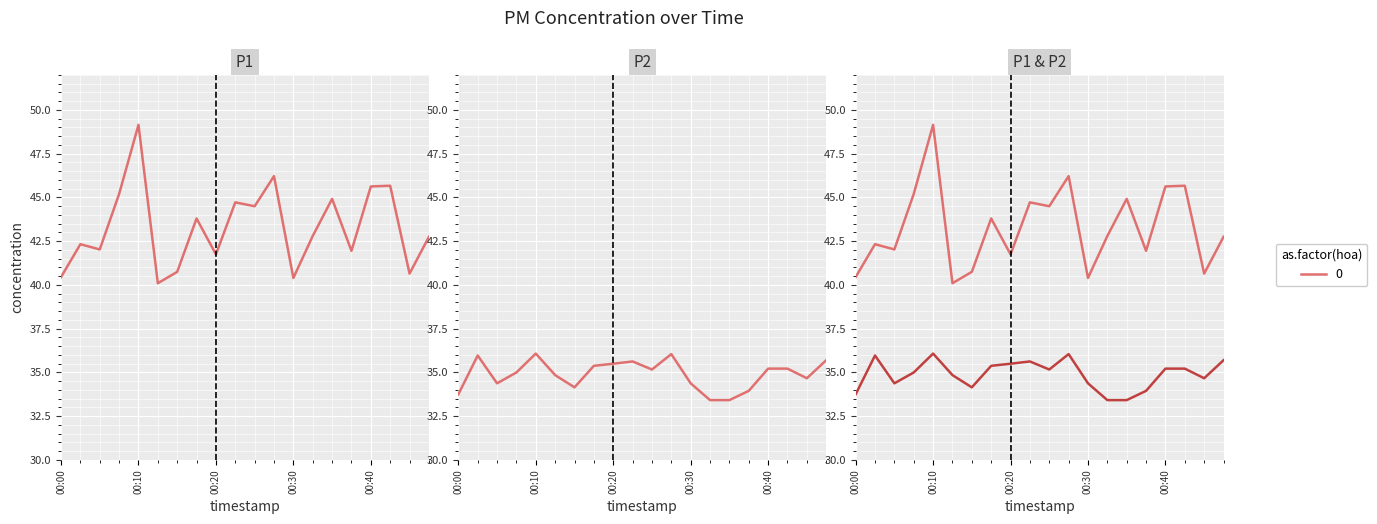

How many distinct data groups are displayed?

2